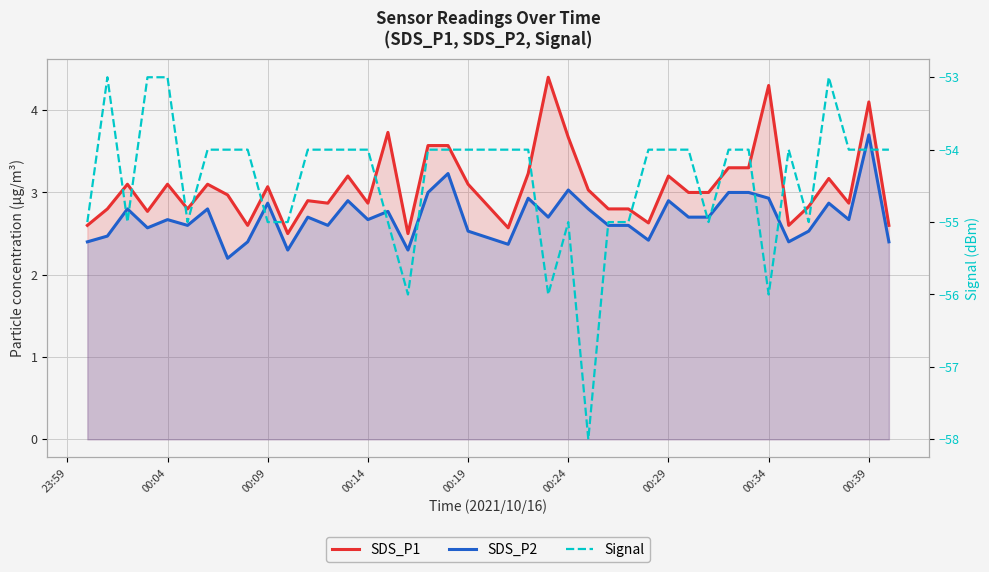

Between 00:24 and 00:19, which is larger?

00:24